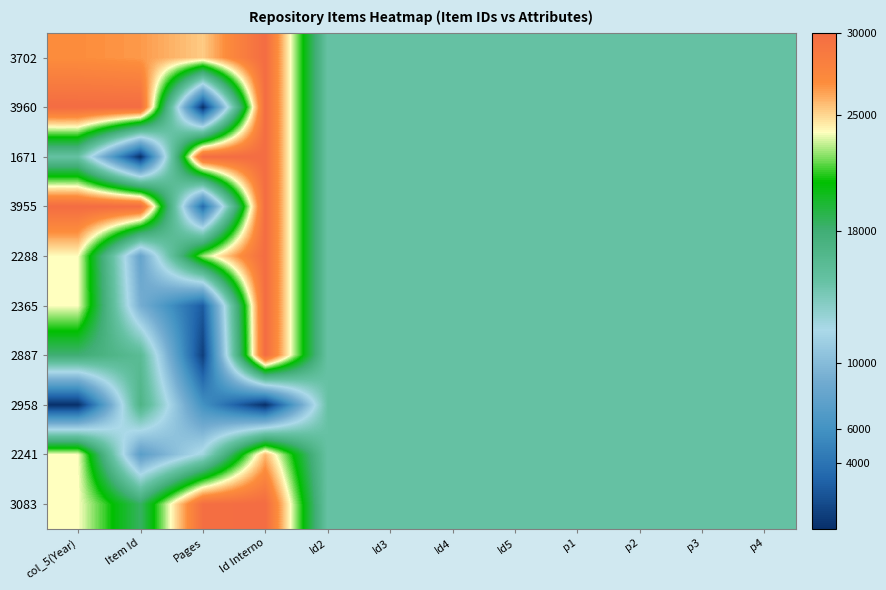

Reading left to right, what are all the values shown in this chart?

3702: col_5(Year)=27000.0	Item Id=26618.6	Pages=25298.5	Id Interno=30000.0	Id2=15000.0	Id3=15000.0	Id4=15000.0	Id5=15000.0	p1=15000.0	p2=15000.0	p3=15000.0	p4=15000.0
3960: col_5(Year)=30000.0	Item Id=30000.0	Pages=0.0	Id Interno=30000.0	Id2=15000.0	Id3=15000.0	Id4=15000.0	Id5=15000.0	p1=15000.0	p2=15000.0	p3=15000.0	p4=15000.0
1671: col_5(Year)=15000.0	Item Id=0.0	Pages=30000.0	Id Interno=30000.0	Id2=15000.0	Id3=15000.0	Id4=15000.0	Id5=15000.0	p1=15000.0	p2=15000.0	p3=15000.0	p4=15000.0
3955: col_5(Year)=30000.0	Item Id=29934.5	Pages=3358.2	Id Interno=30000.0	Id2=15000.0	Id3=15000.0	Id4=15000.0	Id5=15000.0	p1=15000.0	p2=15000.0	p3=15000.0	p4=15000.0
2288: col_5(Year)=24000.0	Item Id=8086.5	Pages=22835.8	Id Interno=30000.0	Id2=15000.0	Id3=15000.0	Id4=15000.0	Id5=15000.0	p1=15000.0	p2=15000.0	p3=15000.0	p4=15000.0
2365: col_5(Year)=24000.0	Item Id=9095.7	Pages=2462.7	Id Interno=30000.0	Id2=15000.0	Id3=15000.0	Id4=15000.0	Id5=15000.0	p1=15000.0	p2=15000.0	p3=15000.0	p4=15000.0
2887: col_5(Year)=18000.0	Item Id=15937.1	Pages=895.5	Id Interno=30000.0	Id2=15000.0	Id3=15000.0	Id4=15000.0	Id5=15000.0	p1=15000.0	p2=15000.0	p3=15000.0	p4=15000.0
2958: col_5(Year)=0.0	Item Id=16867.6	Pages=6044.8	Id Interno=0.0	Id2=15000.0	Id3=15000.0	Id4=15000.0	Id5=15000.0	p1=15000.0	p2=15000.0	p3=15000.0	p4=15000.0
2241: col_5(Year)=24000.0	Item Id=7470.5	Pages=12537.3	Id Interno=25778.9	Id2=15000.0	Id3=15000.0	Id4=15000.0	Id5=15000.0	p1=15000.0	p2=15000.0	p3=15000.0	p4=15000.0
3083: col_5(Year)=24000.0	Item Id=18505.9	Pages=29776.1	Id Interno=30000.0	Id2=15000.0	Id3=15000.0	Id4=15000.0	Id5=15000.0	p1=15000.0	p2=15000.0	p3=15000.0	p4=15000.0